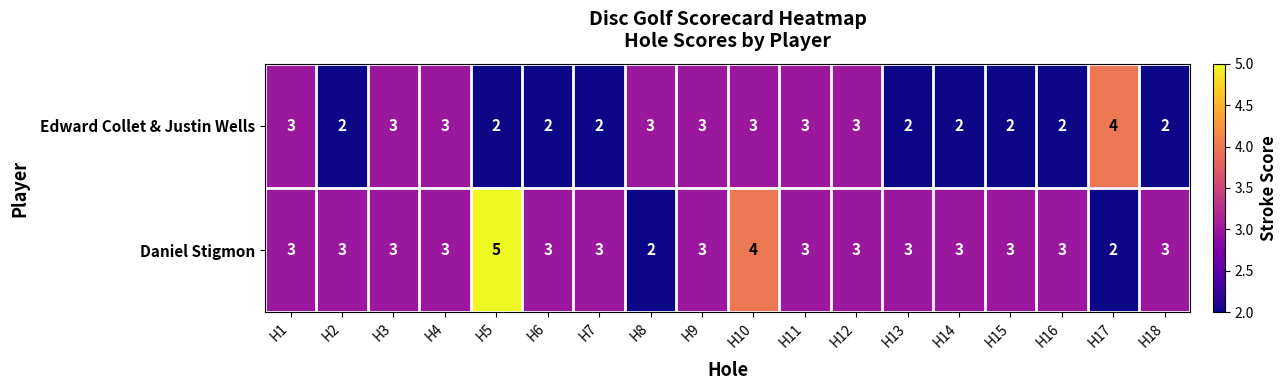

Which series has the largest total across all categories?

Daniel Stigmon